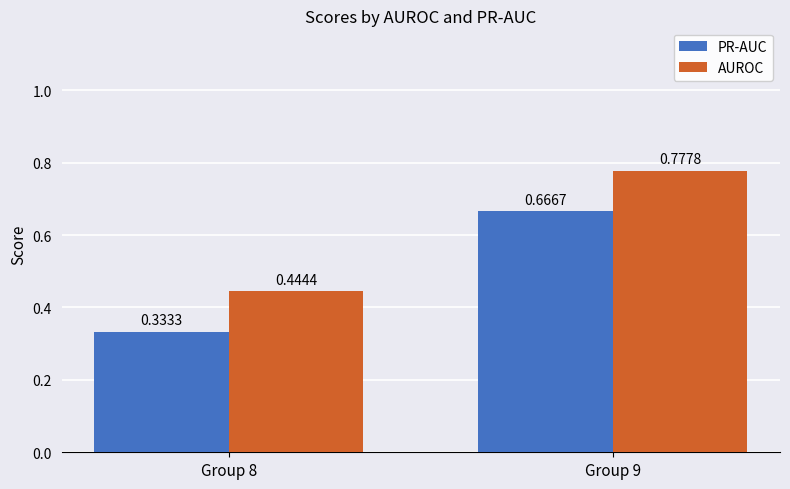

At Group 8, list the series in order from smallest to largest.

PR-AUC, AUROC